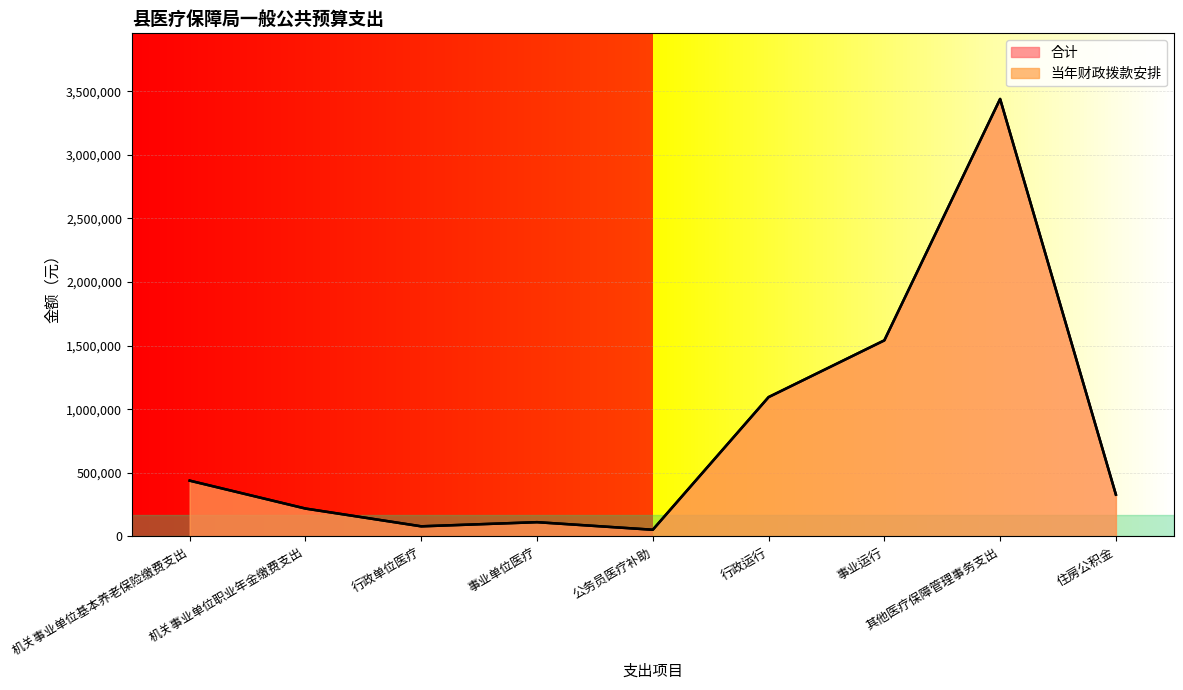

How many data points does each series have?

9